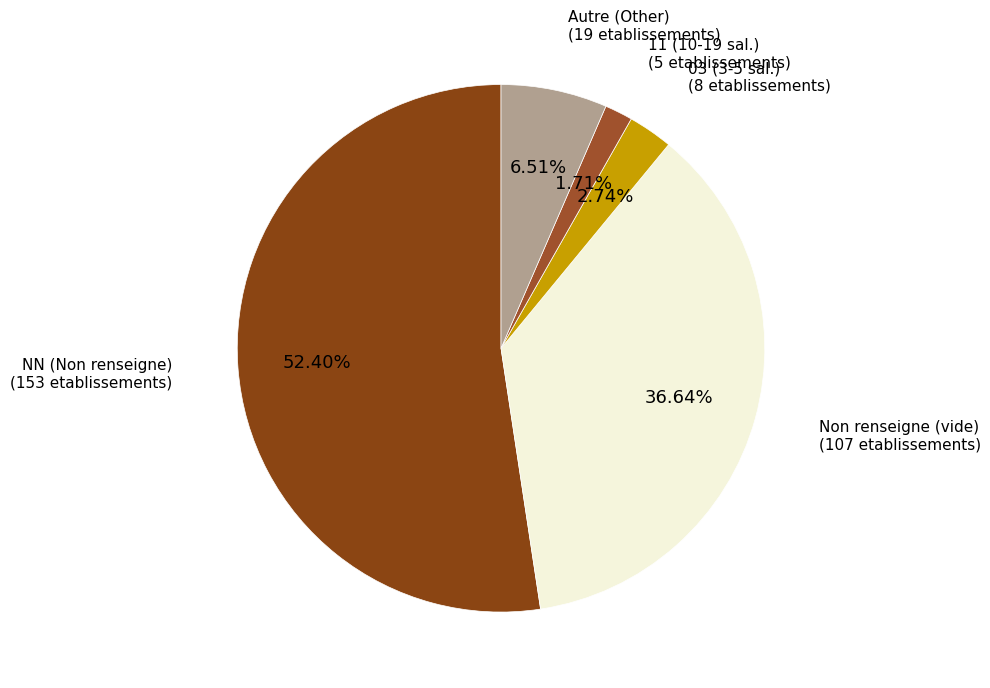

To the nearest percent, what is the difference between the largest and smallest slice percentages?

51%